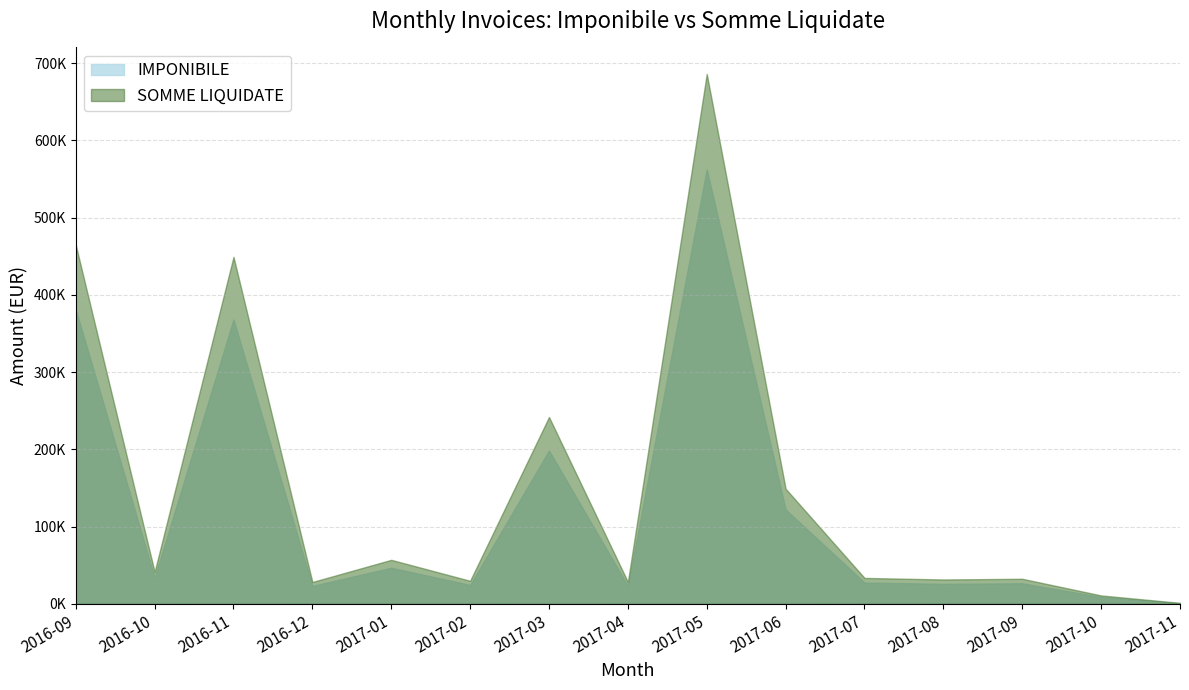

What is the label of the 7th point from the right?

2017-05